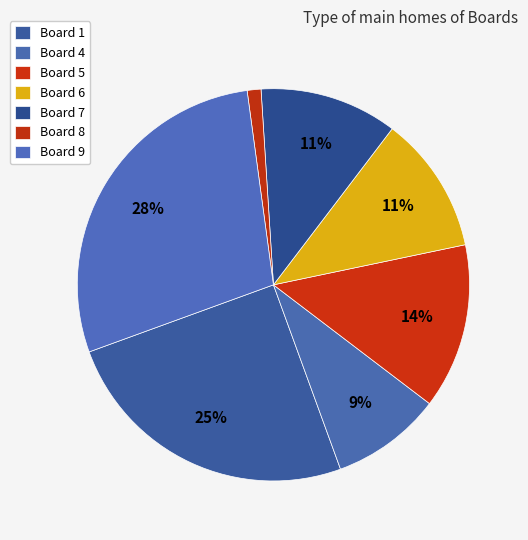

How many segments does this pie chart have?

7